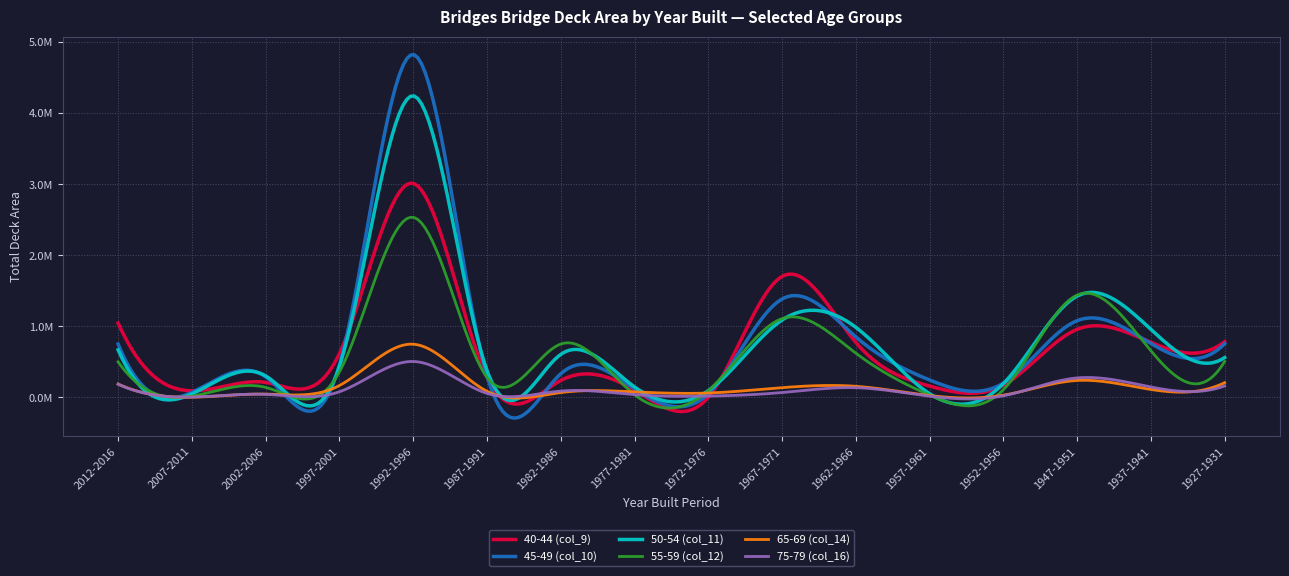

What is the label of the 9th point from the left?

1972-1976